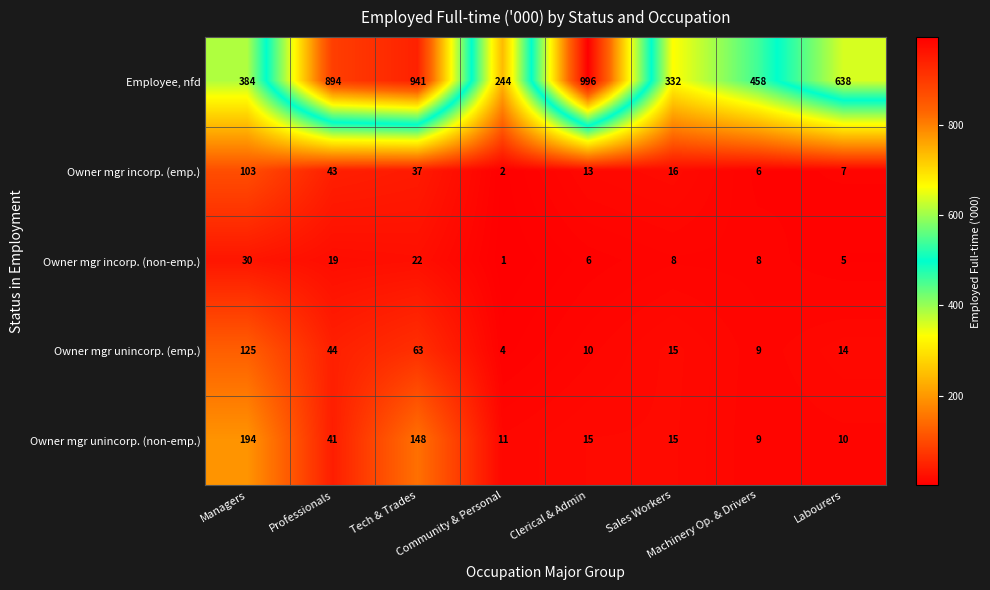

List the series in order of their peak value, lowest first.

Owner mgr incorp. (non-emp.), Owner mgr incorp. (emp.), Owner mgr unincorp. (emp.), Owner mgr unincorp. (non-emp.), Employee, nfd